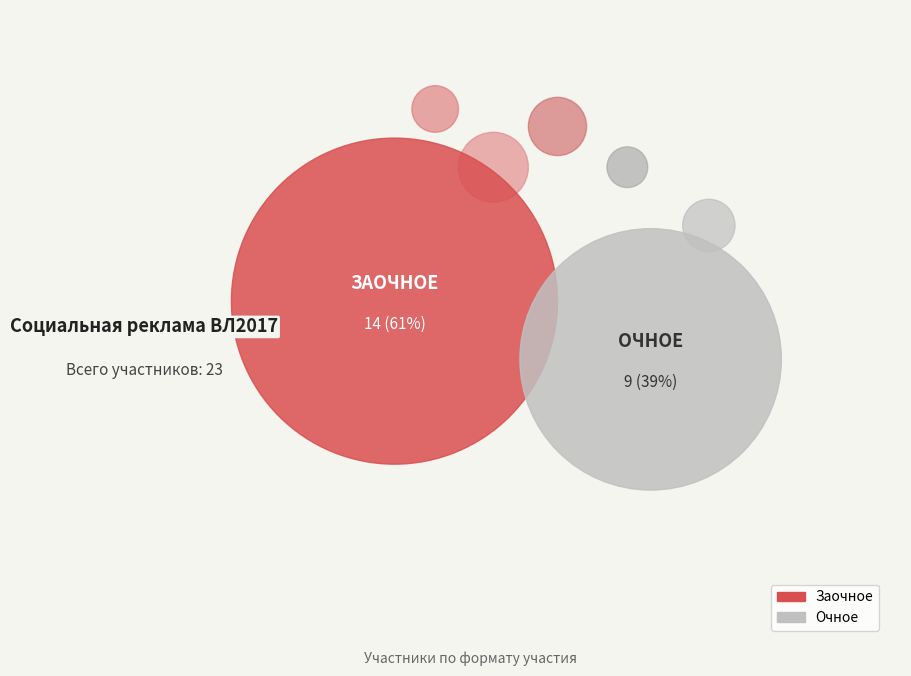

Is it true that Очное is 39% of the pie?

True